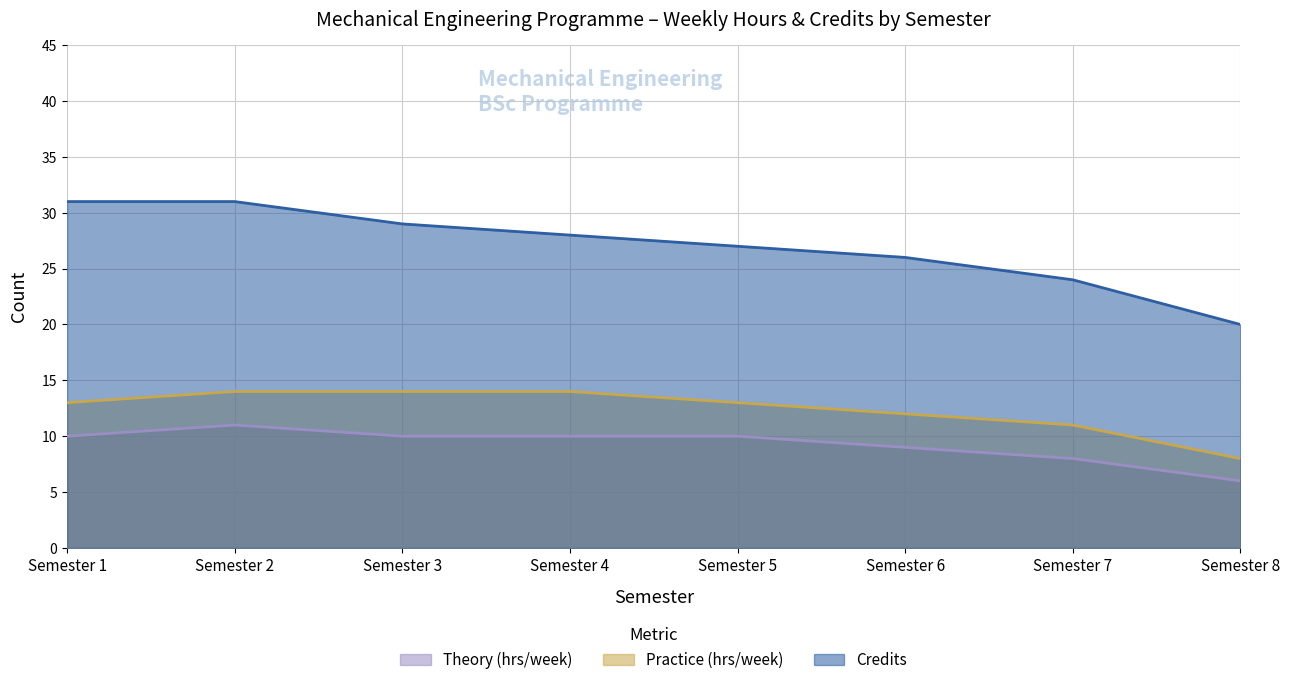

Rank the series at Semester 4 from highest to lowest value.

Credits, Practice (hrs/week), Theory (hrs/week)